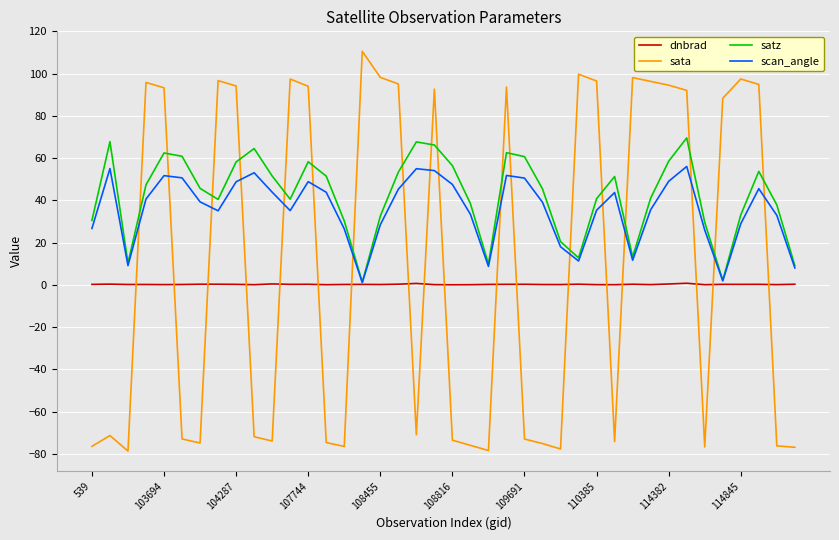

Which series has the widest spread of values?

sata